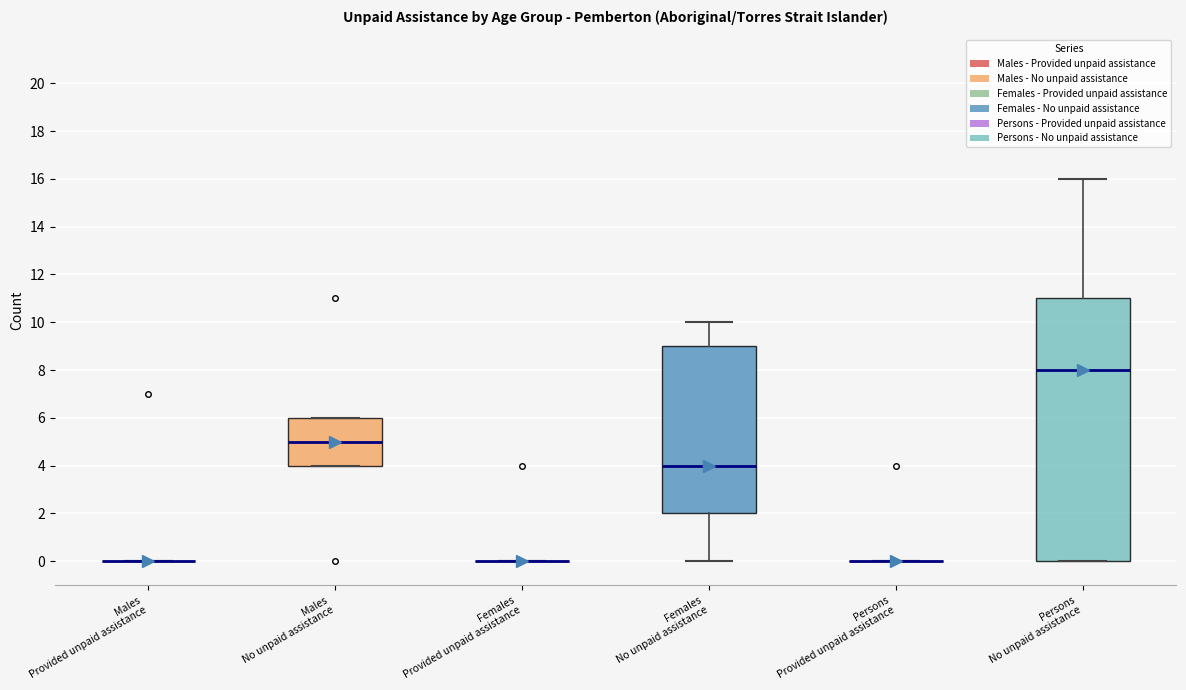

Comparing the boxes themselves (not the whiskers), which one is the tallest?

Persons No unpaid assistance